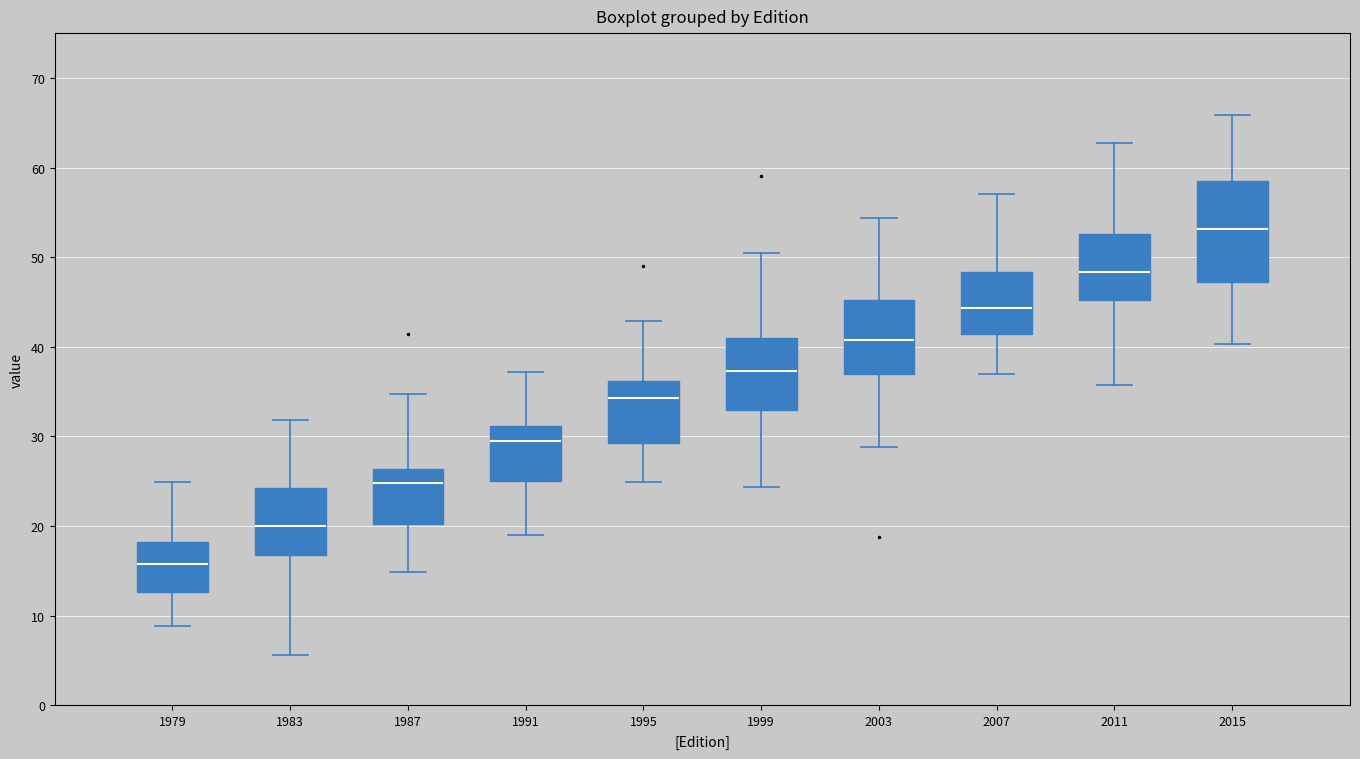

Which box is the tallest, from its lower edge to its upper edge?

2015